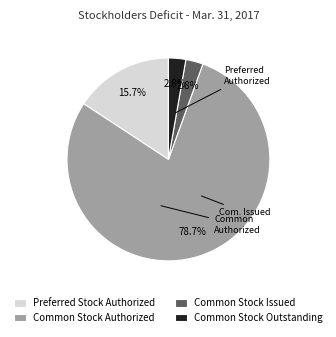

To the nearest percent, what is the average slice percentage?

25%